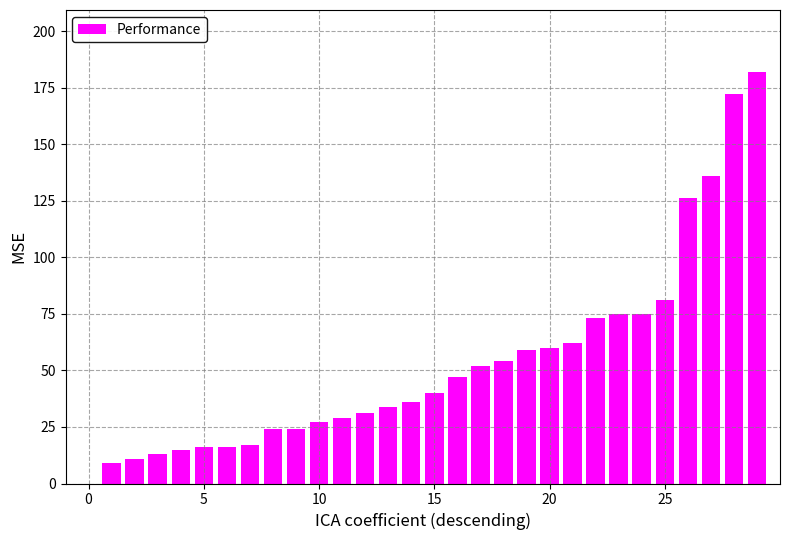

What is the sum of all values?

1596